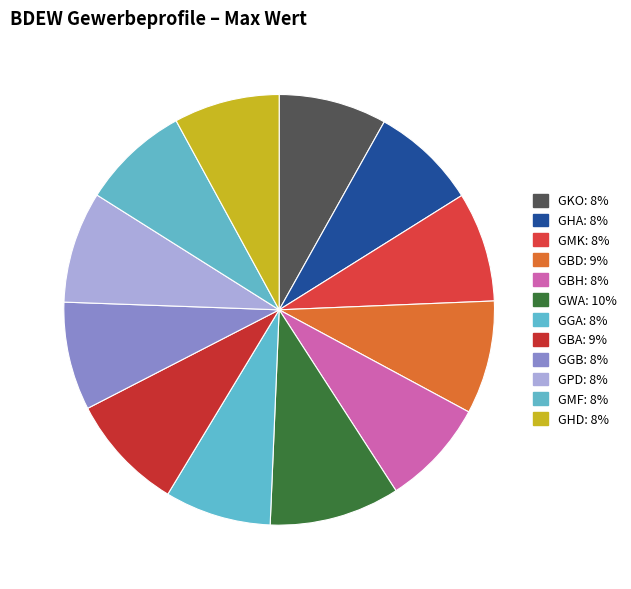

What is the ratio of the value at GKO to the value at GHD?

1.0